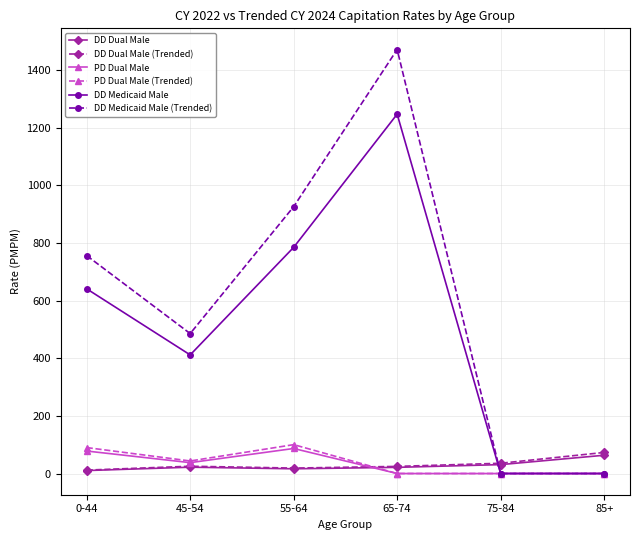

How many data points in PD Dual Male (Trended) are less than 43?

3